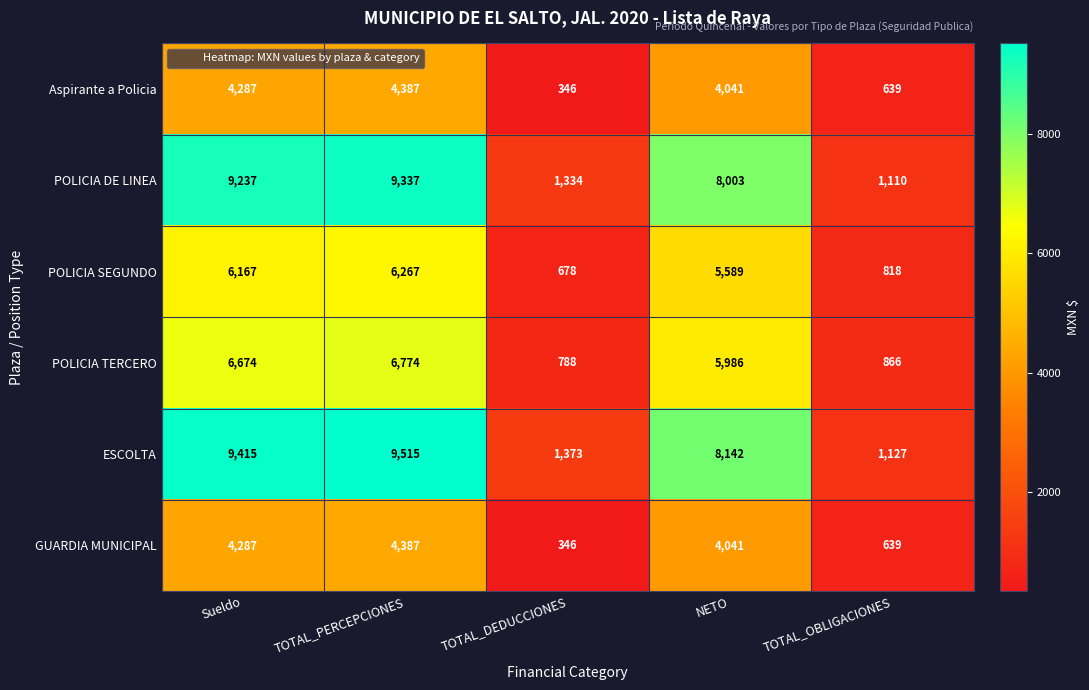

The value of GUARDIA MUNICIPAL at Sueldo is 6872. True or false?

False